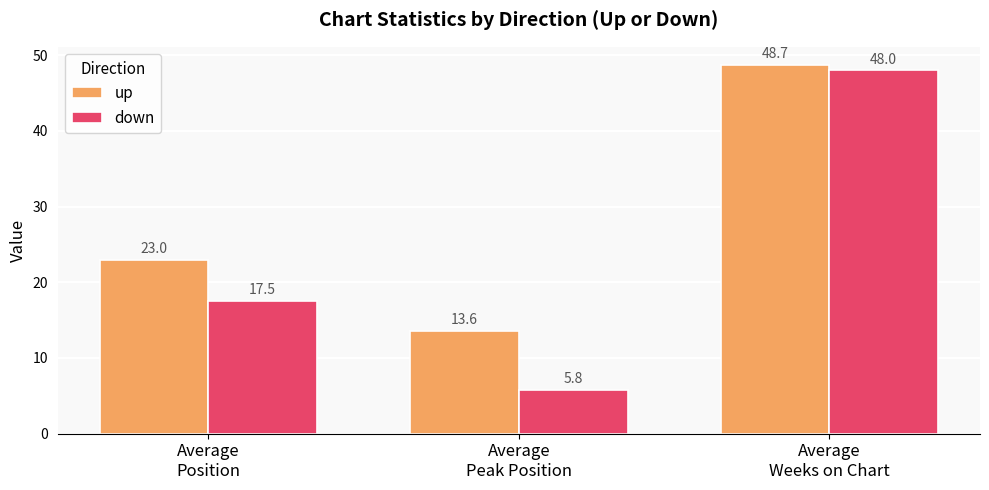

The value of up at Average
Position is 34.5. True or false?

False